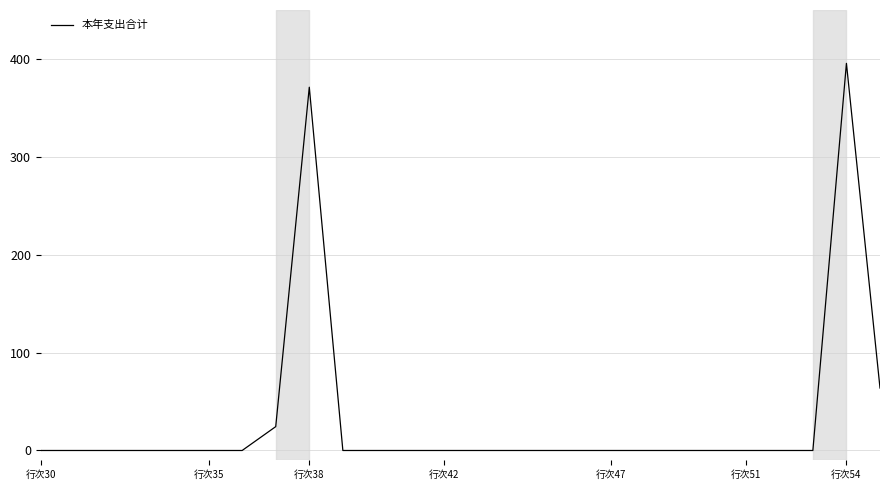

How many values exceed 0?

4